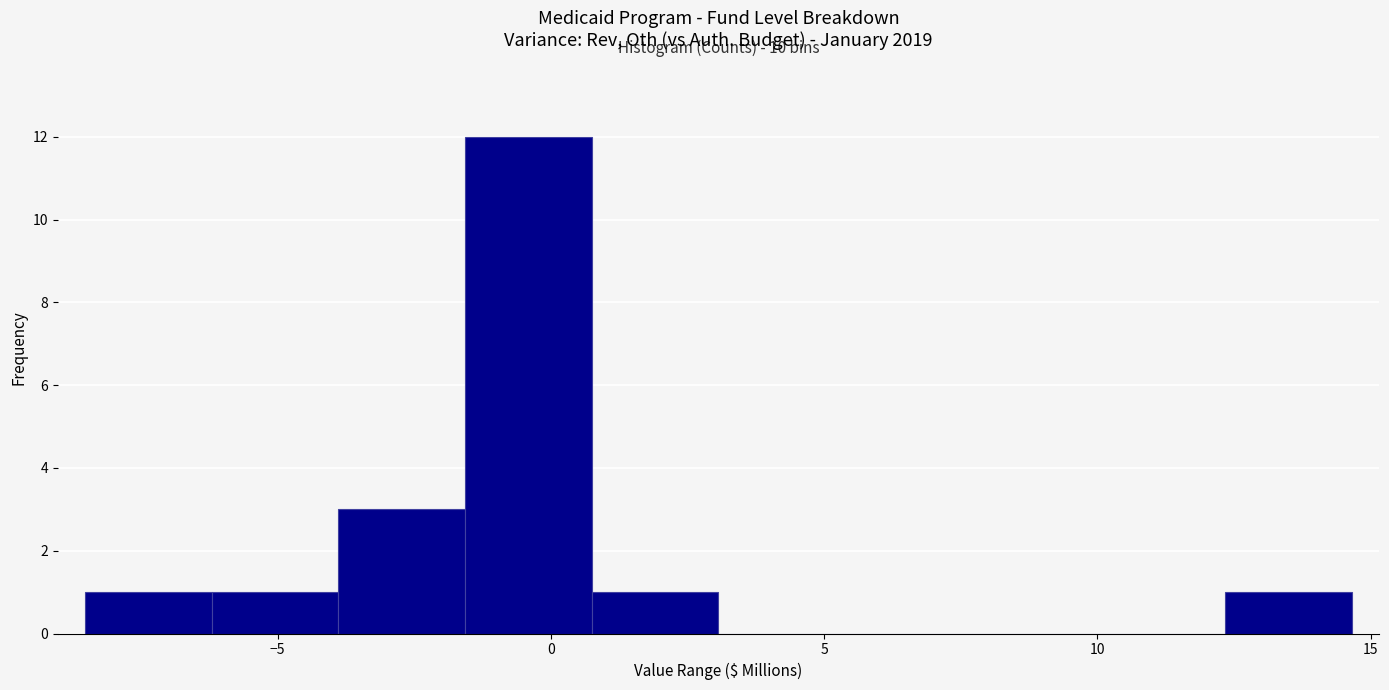

Which range on the x-axis has the tallest bar?

-1.5 to 0.5